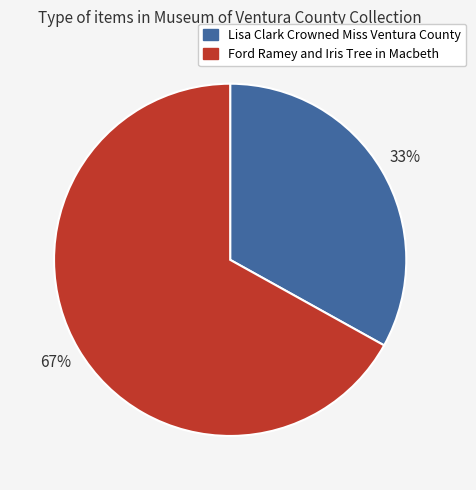

To the nearest percent, what is the combined percentage of Ford Ramey and Iris Tree in Macbeth and Lisa Clark Crowned Miss Ventura County?

100%